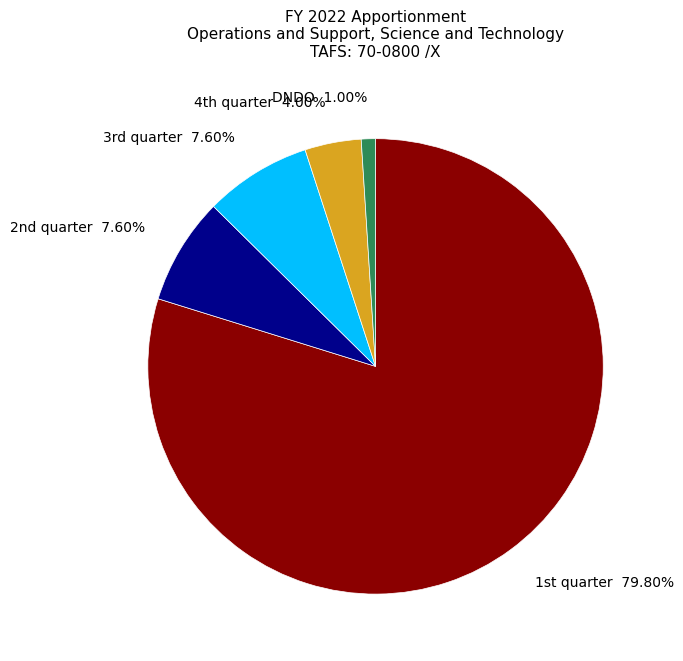

To the nearest percent, what is the difference between the largest and smallest slice percentages?

79%